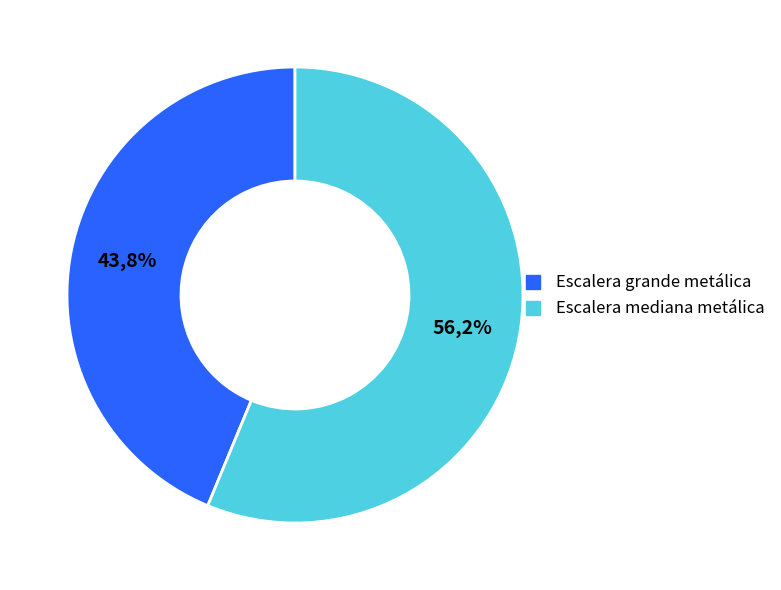

To the nearest percent, what percentage of the pie is Escalera mediana metálica?

56%